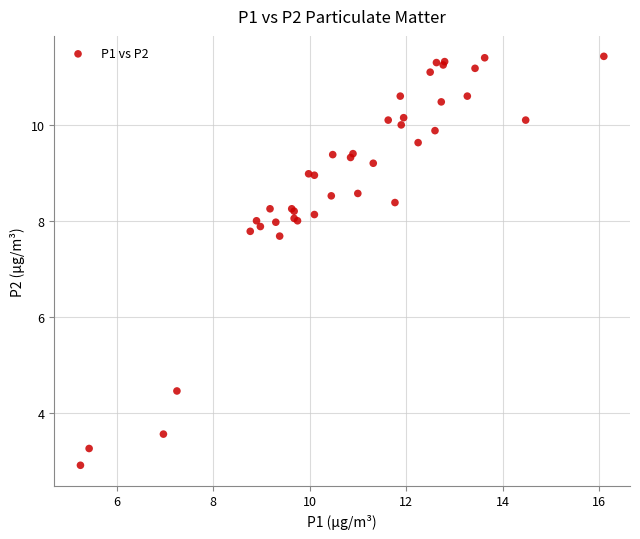

What Y value in the scatter plot is closest to 7?

7.7